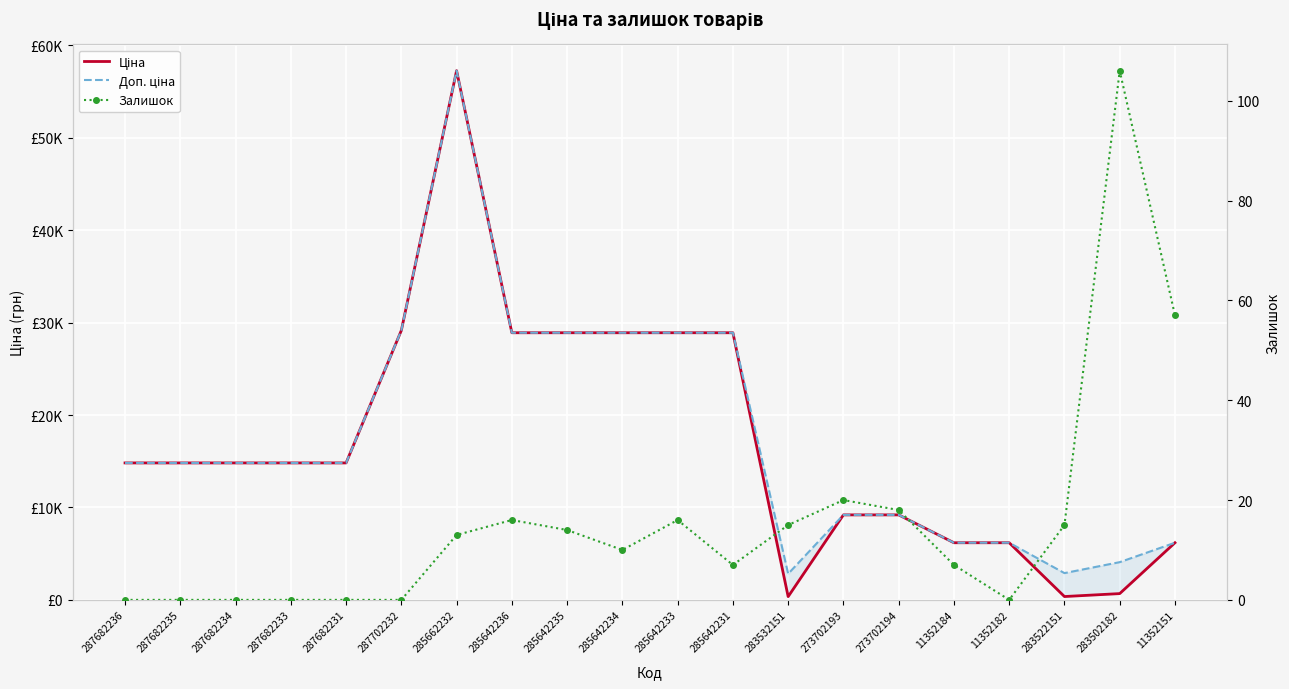

True or false: Ціна and Доп. ціна intersect in this chart.

False